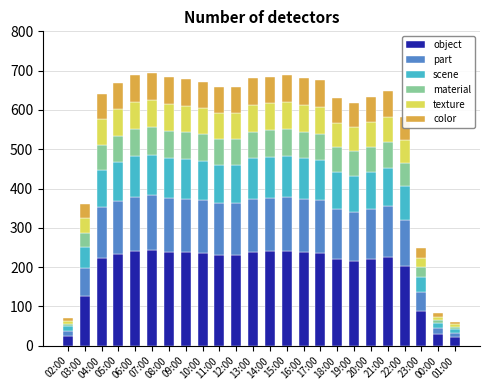

Count the number of data series in this chart.

6